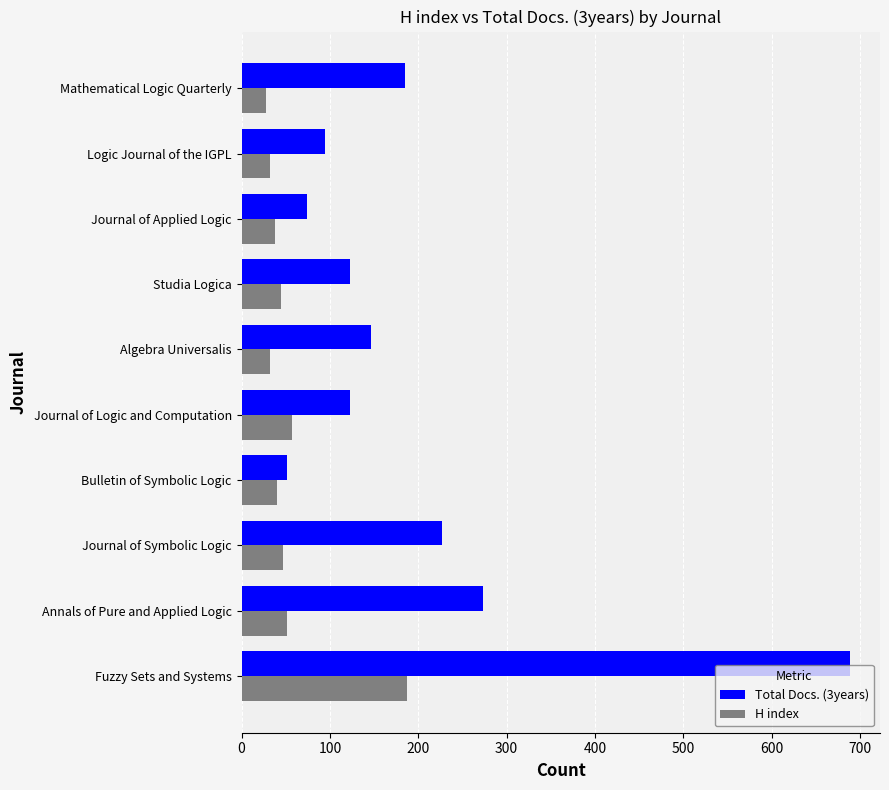

List the series in order of their peak value, highest first.

Total Docs. (3years), H index